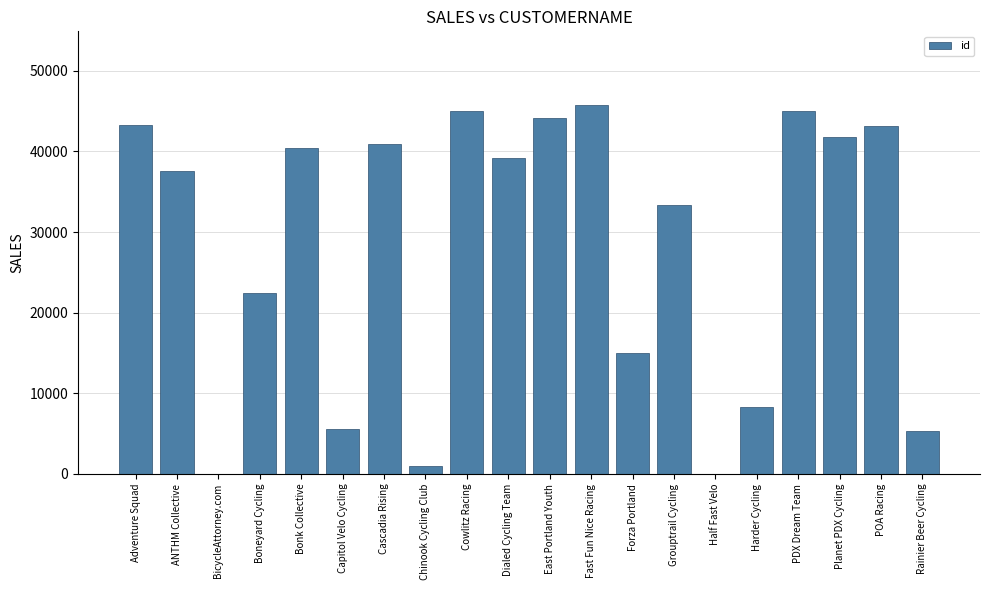

Does the chart contain stacked bars?

No